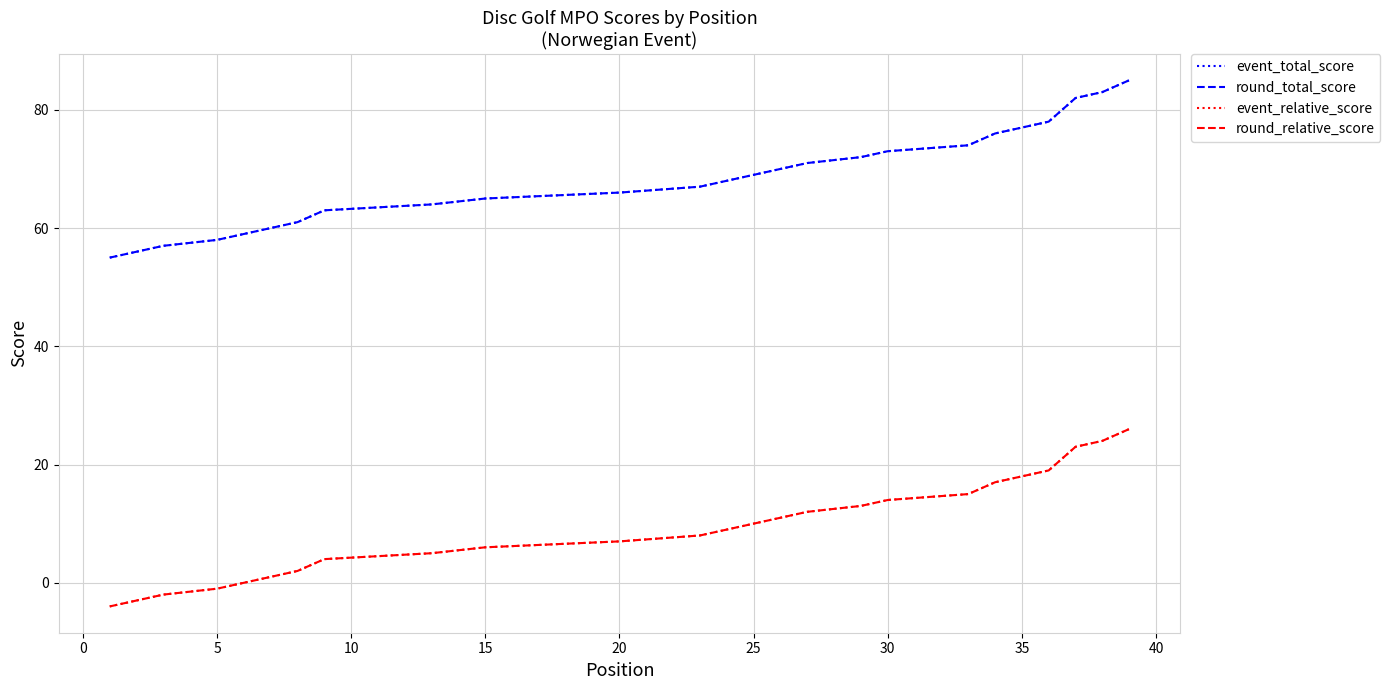

True or false: event_relative_score has more than 1 points higher than both neighbors.

False